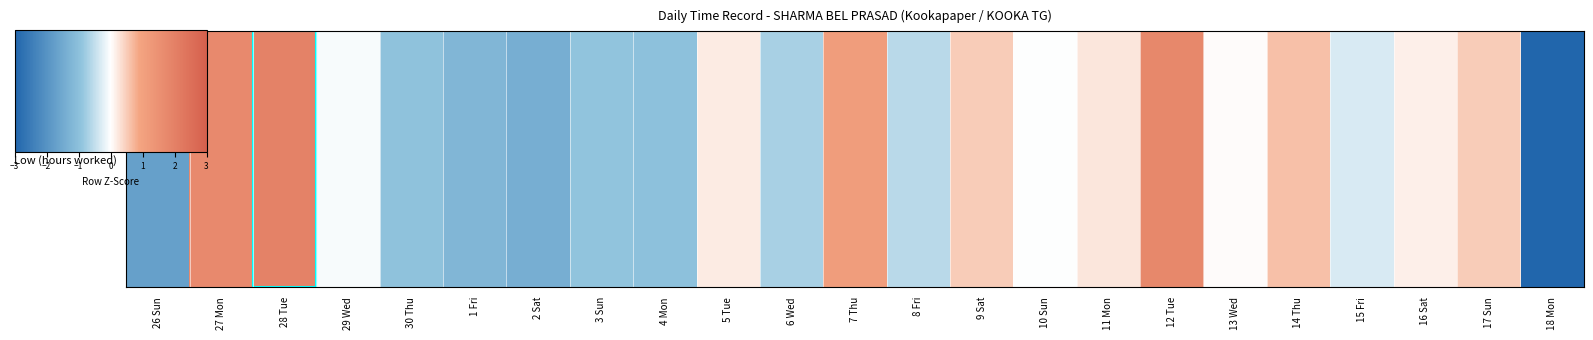

Read the value at 6 Wed.

-0.7